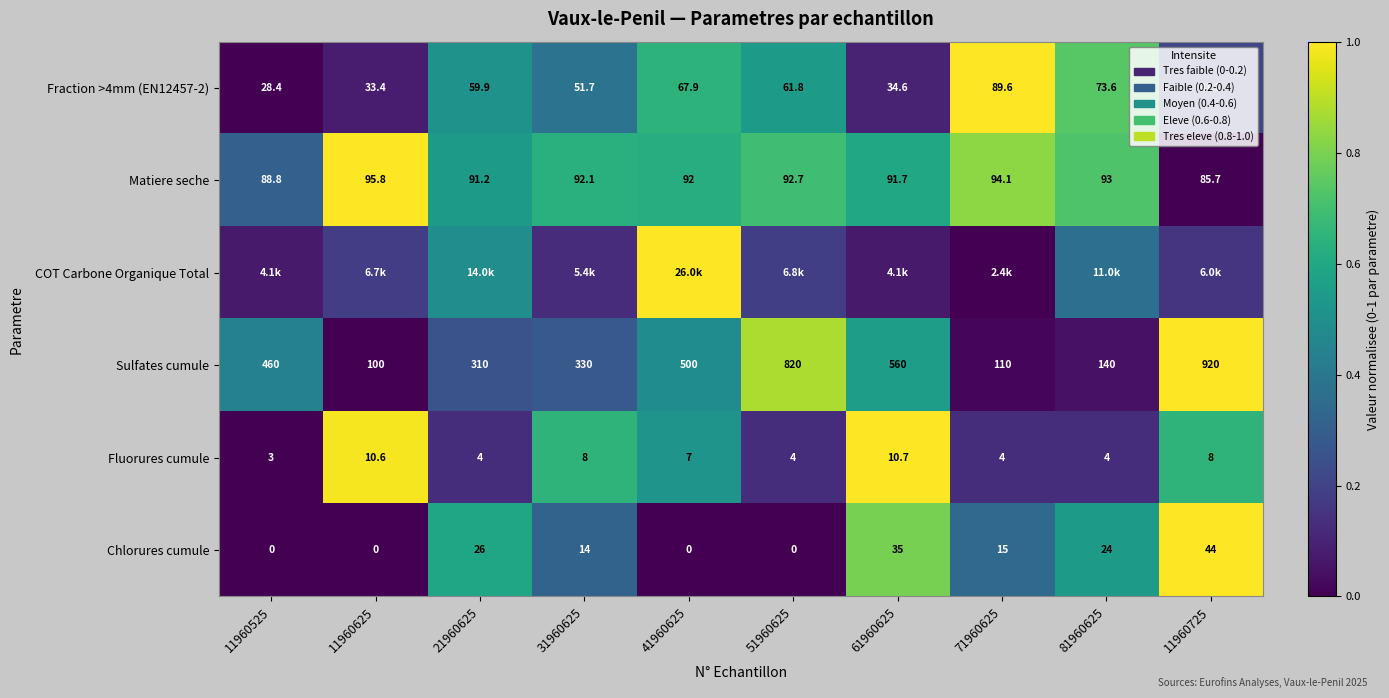

Which category has the highest value in the COT Carbone Organique Total series?

41960625